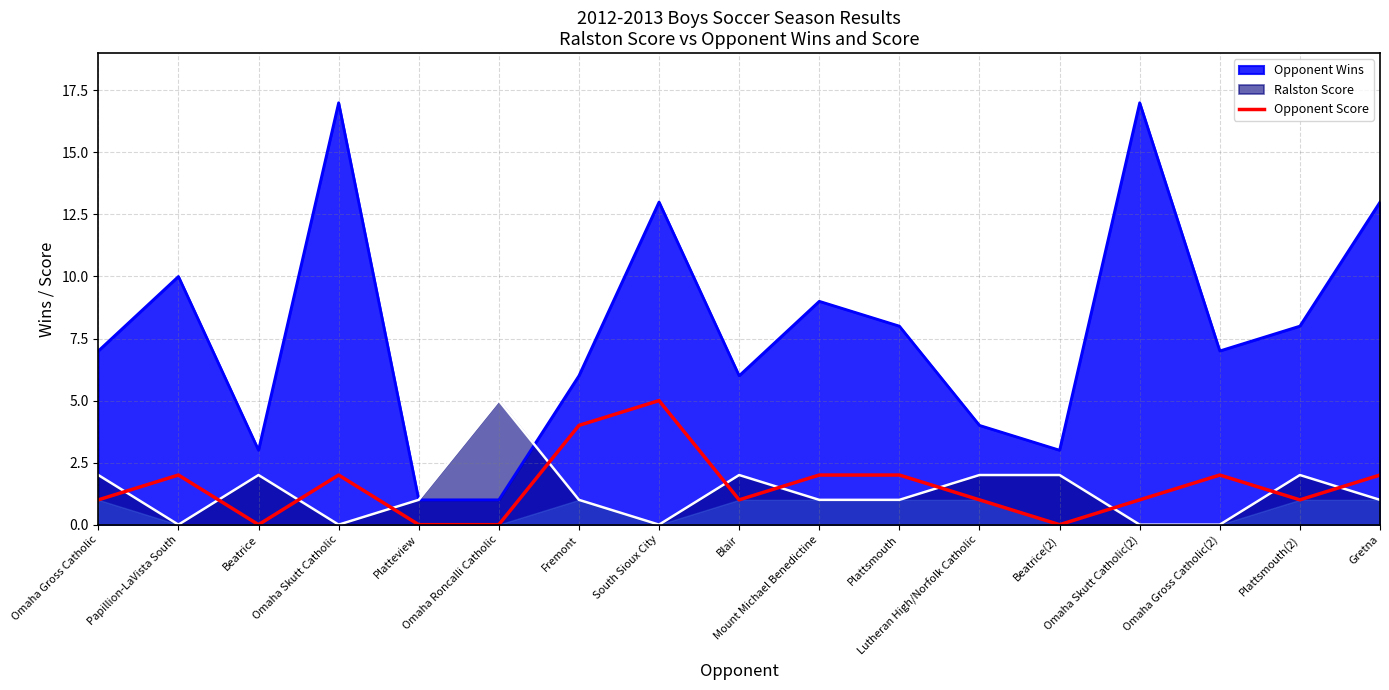

True or false: Opponent Wins and Opponent Score intersect in this chart.

False